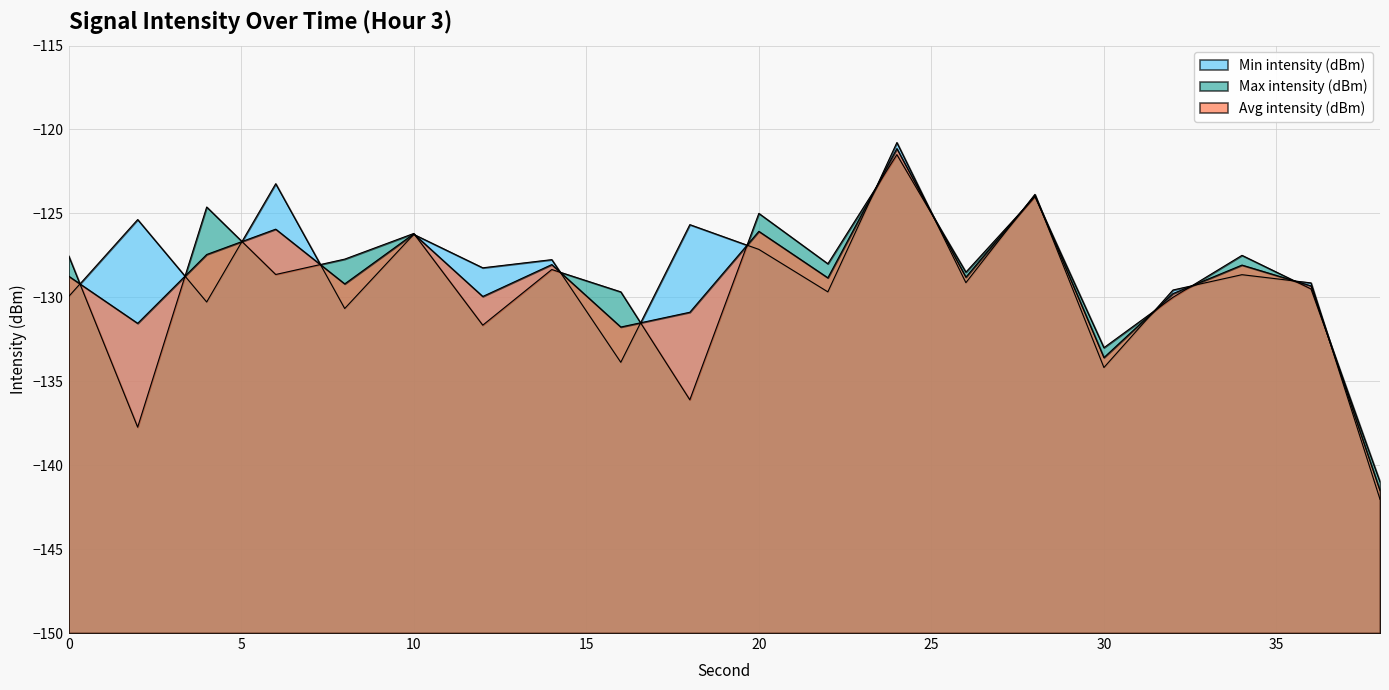

True or false: Min intensity (dBm) and Avg intensity (dBm) intersect in this chart.

True